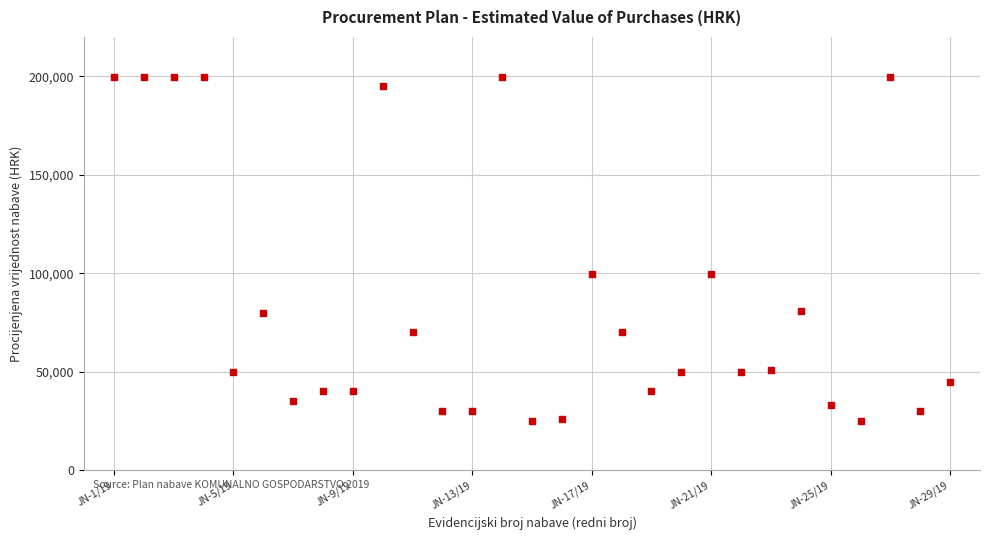

What is the range of X values (max minus min)?

28